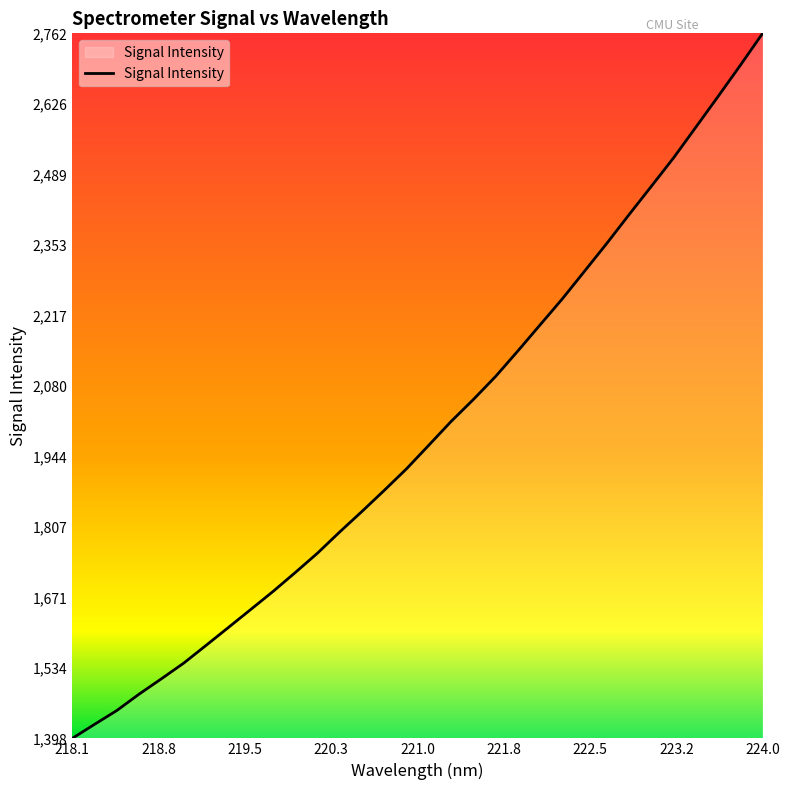

What is the smallest value displayed?

1398.5